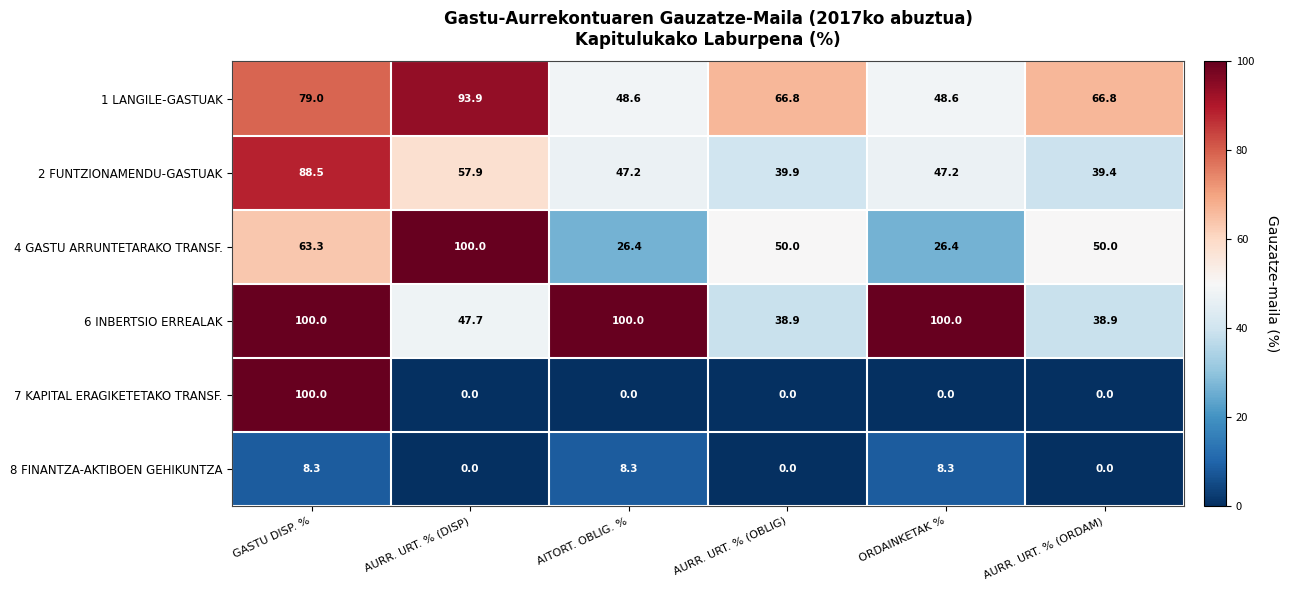

Which series has the largest range (max minus min)?

7 KAPITAL ERAGIKETETAKO TRANSF.